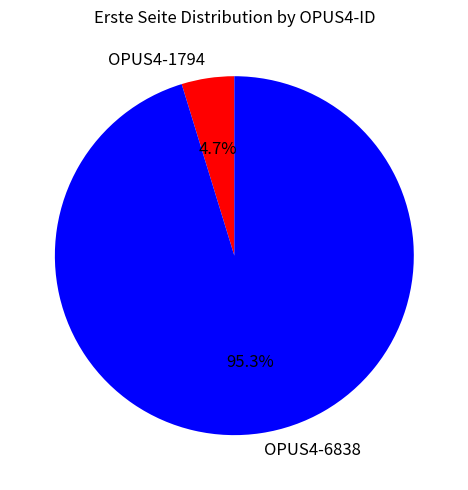

True or false: OPUS4-1794 accounts for 5% of the total.

True